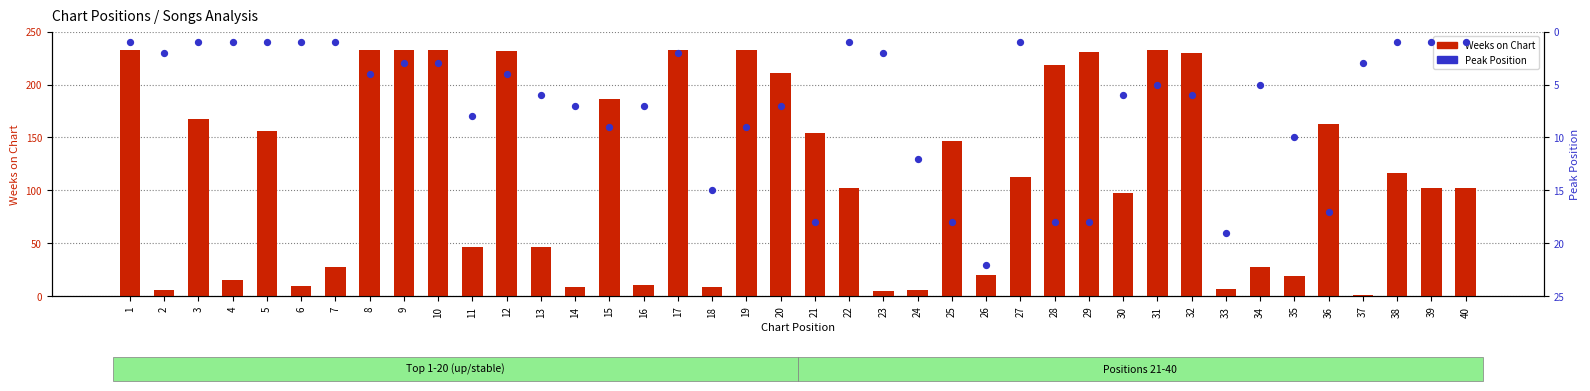

Is the value of Weeks on Chart at 6 greater than the value of Peak Position at 35?

No